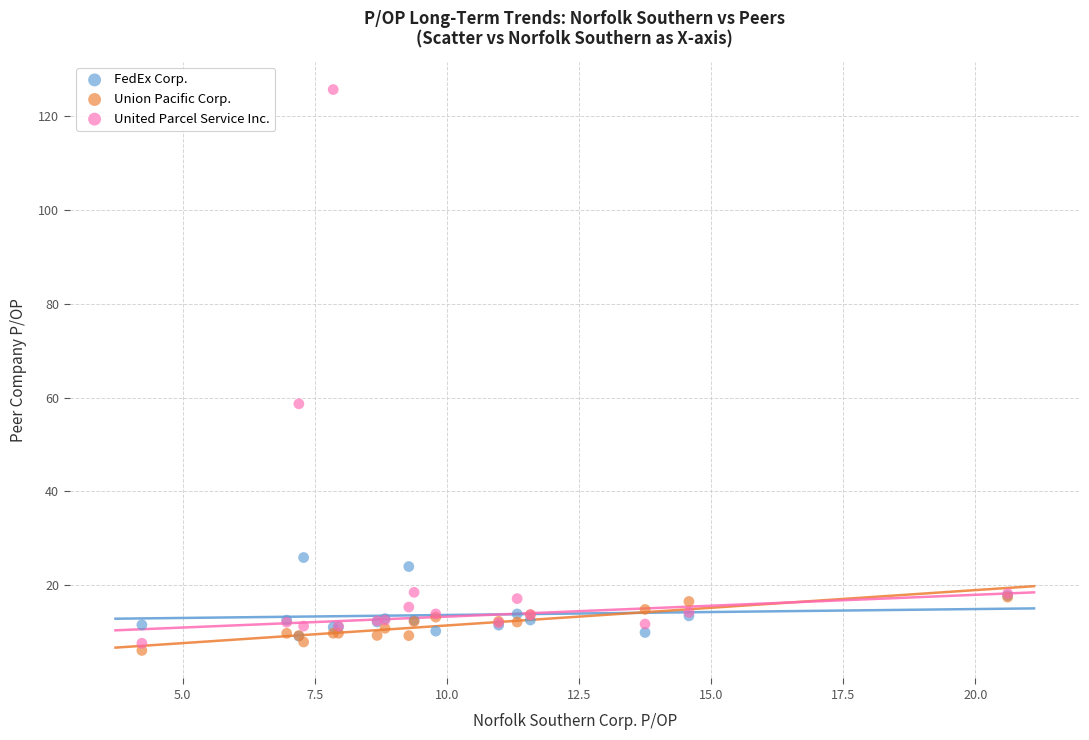

Across all series, what Y value is closest to 65?

58.7